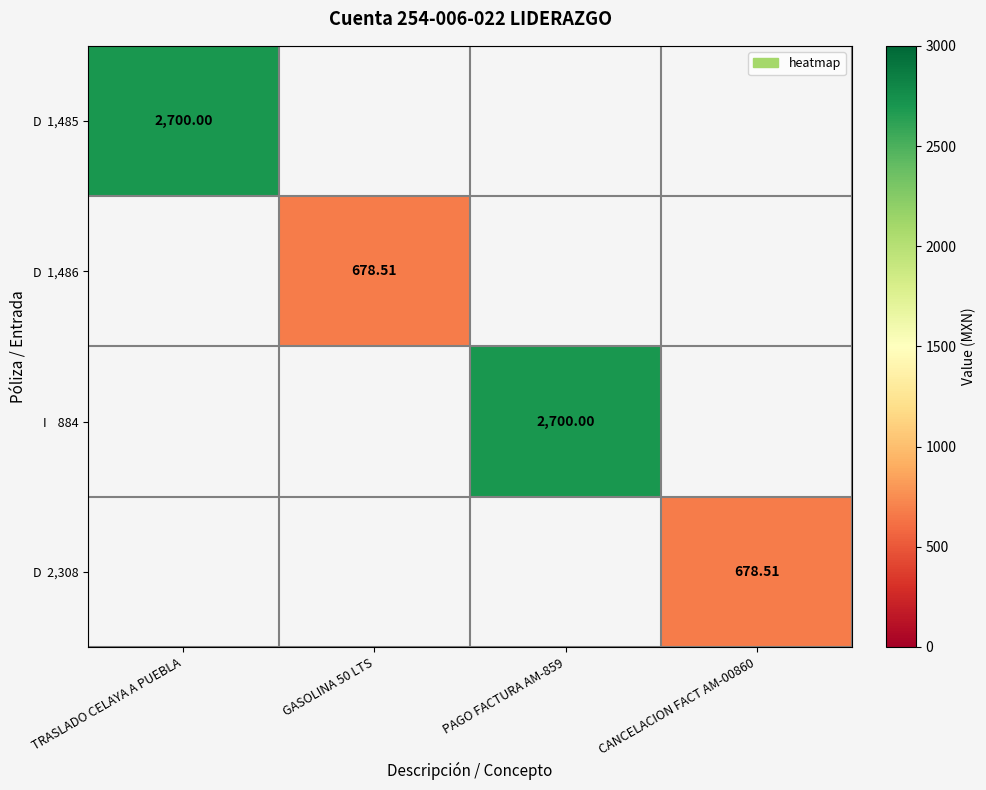

At which label is D 1,485 closest to 2700?

TRASLADO CELAYA A PUEBLA